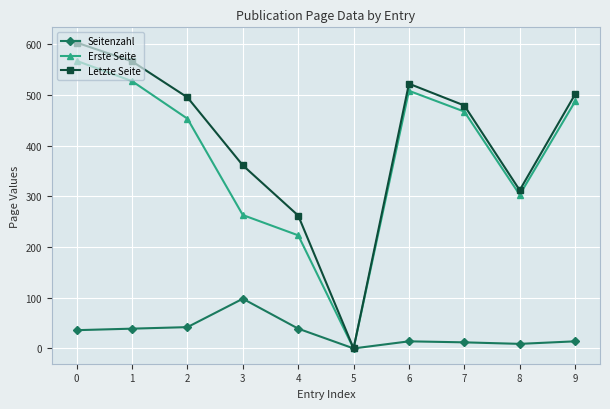

How many interior local peaks does the Erste Seite series have?

1